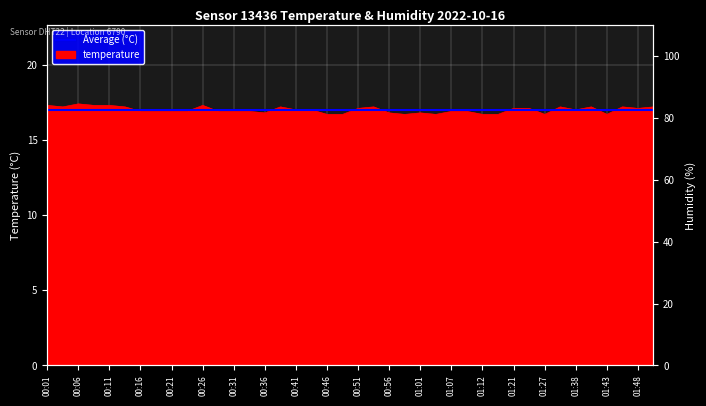

True or false: the data shows 16.7 at 01:12.

True